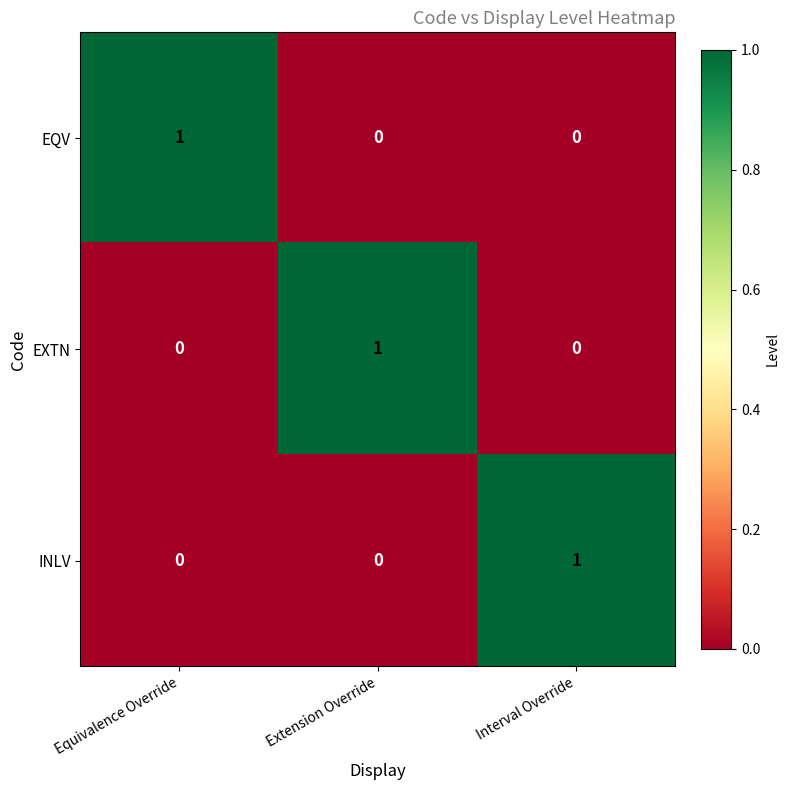

True or false: EQV has a value of 0 at Equivalence Override.

False